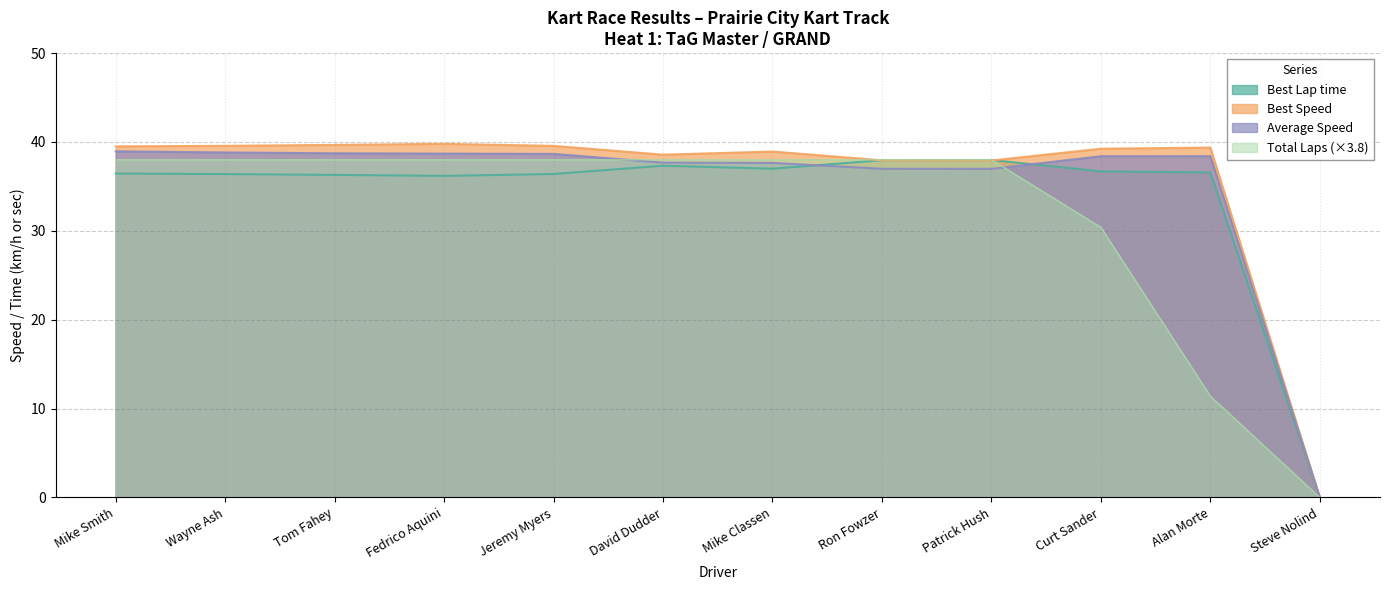

The value of Total Laps at Mike Smith is 7.9. True or false?

False